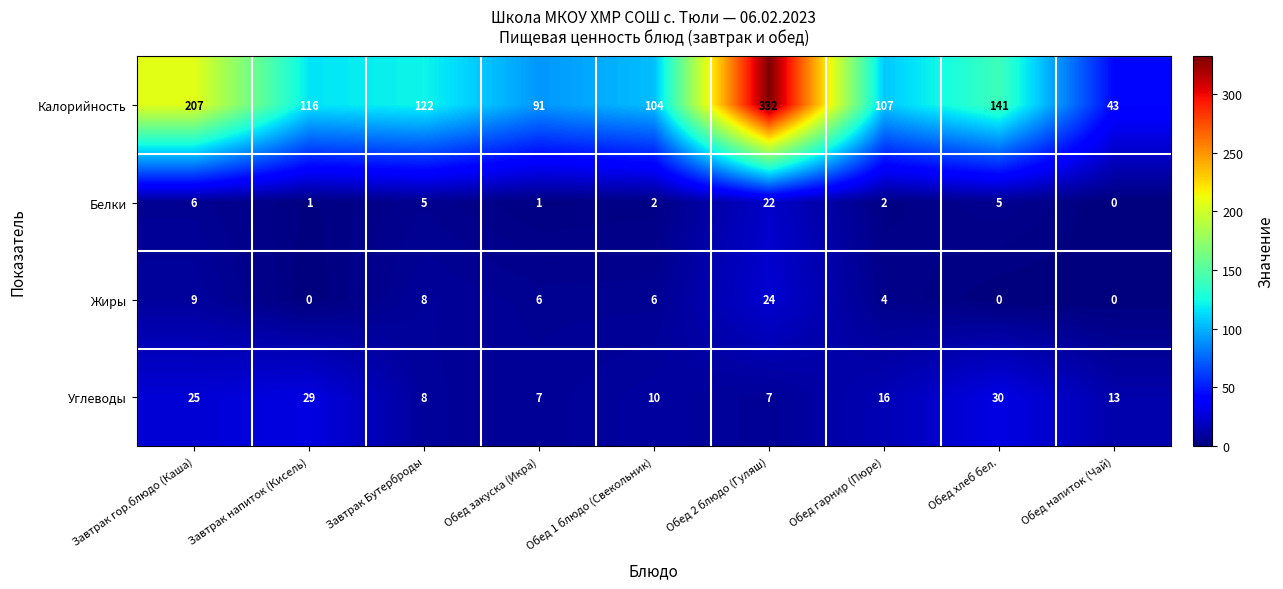

What is the greatest value displayed?

332